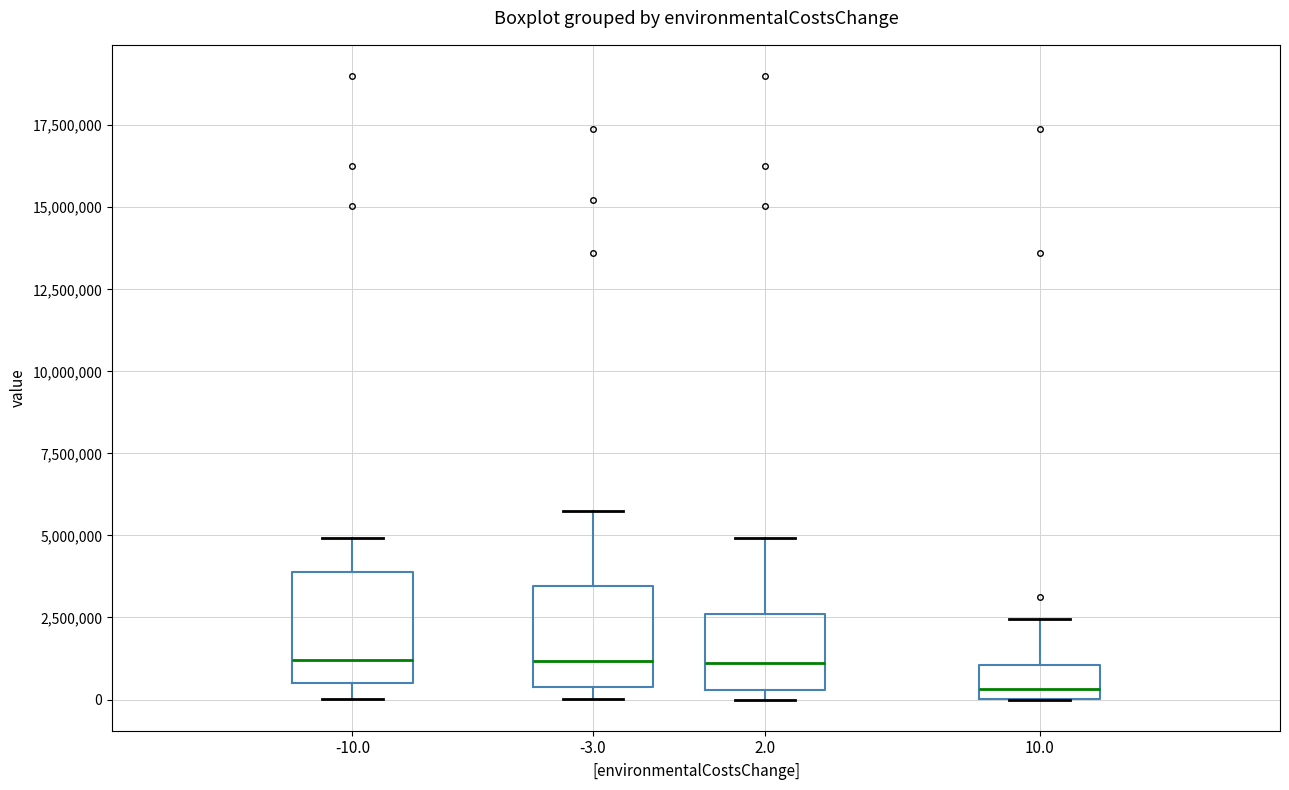

Where does the median line of the box at x = -10.0 sit on the y-axis? The values are not printed on the chart, so give them approximately, as read against the axis.

1000000